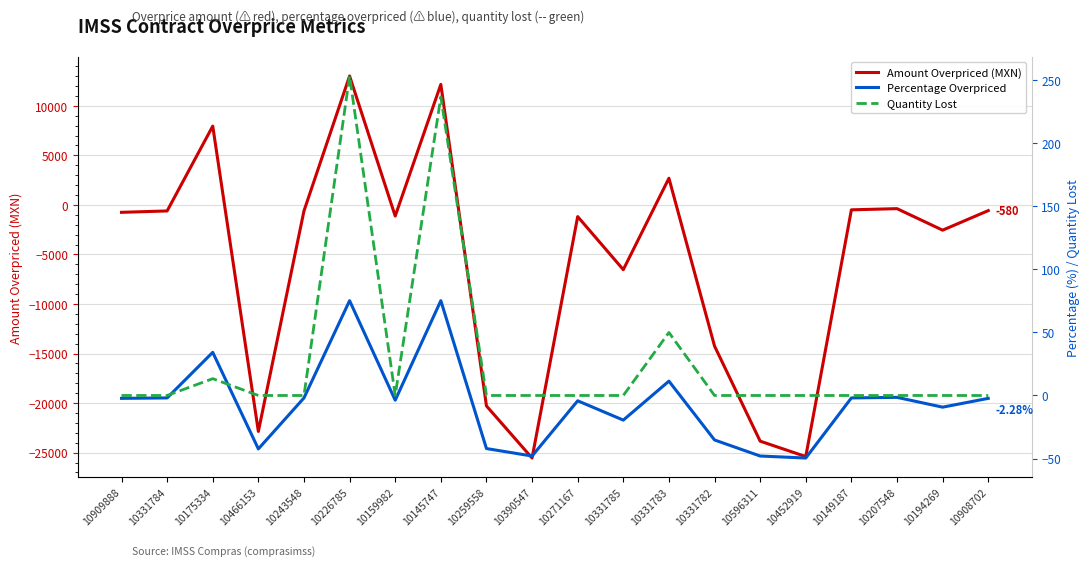

What position from the left is 10207548?

18